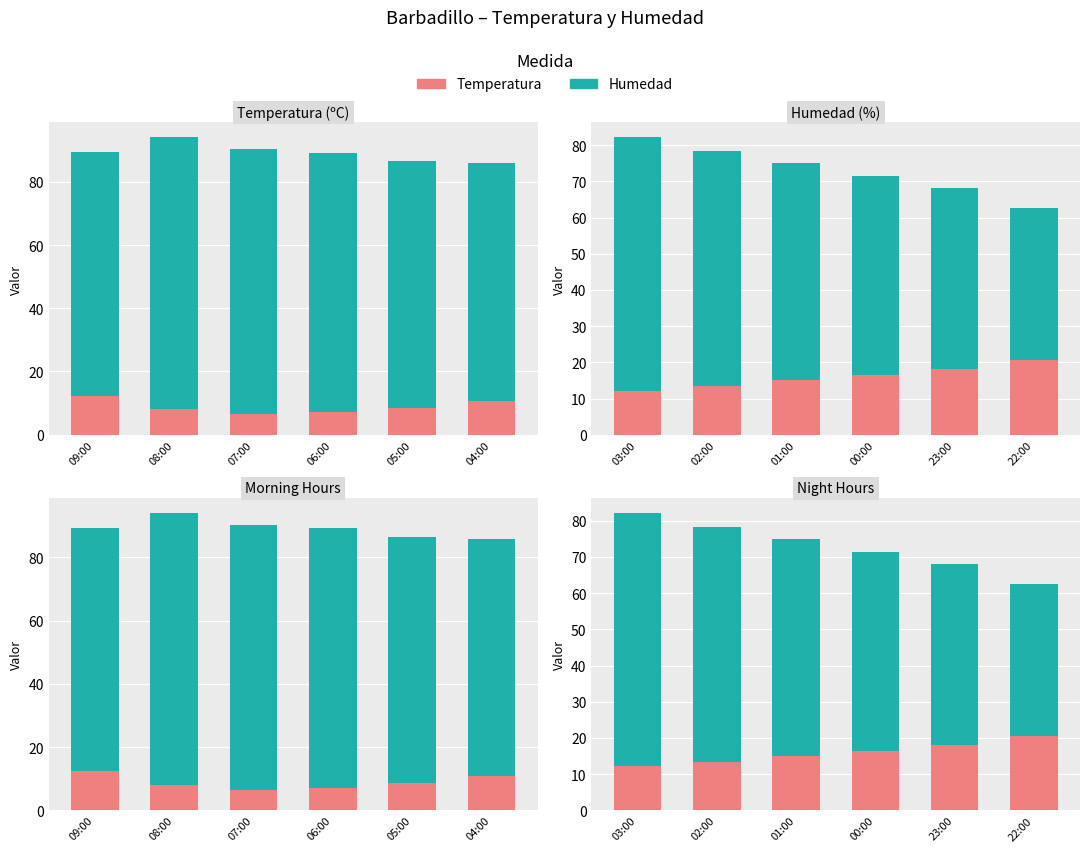

Which series has the largest range (max minus min)?

Humedad